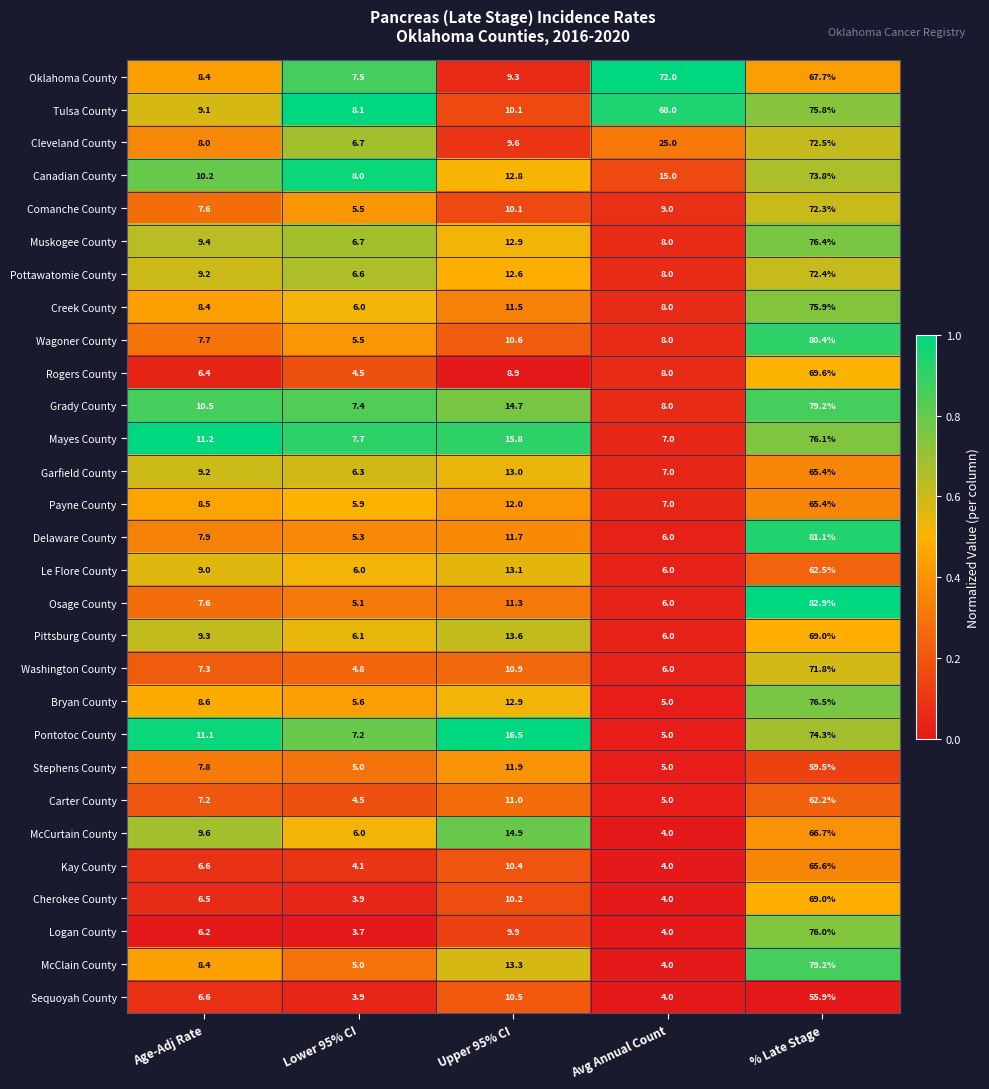

Which series has the widest spread of values?

Osage County